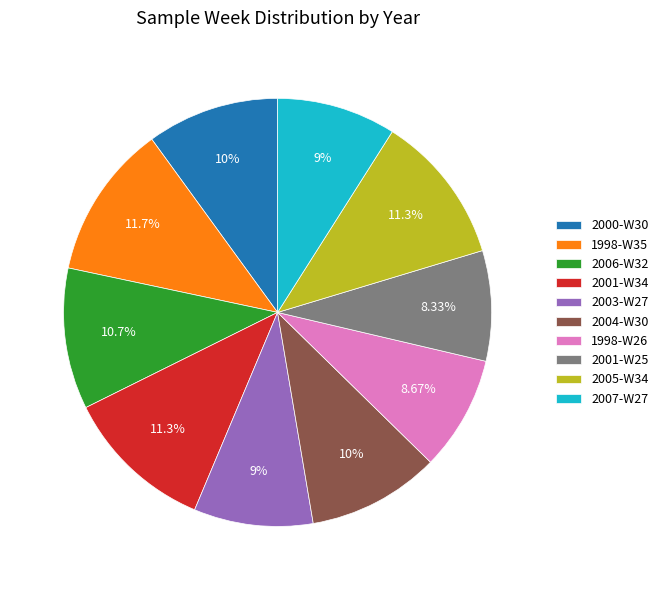

To the nearest percent, what is the average slice percentage?

10%